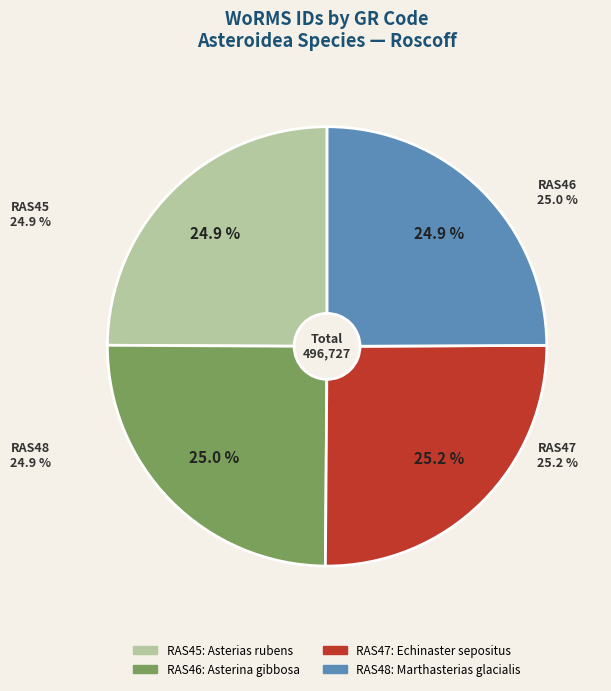

Which slice is the largest?

RAS47